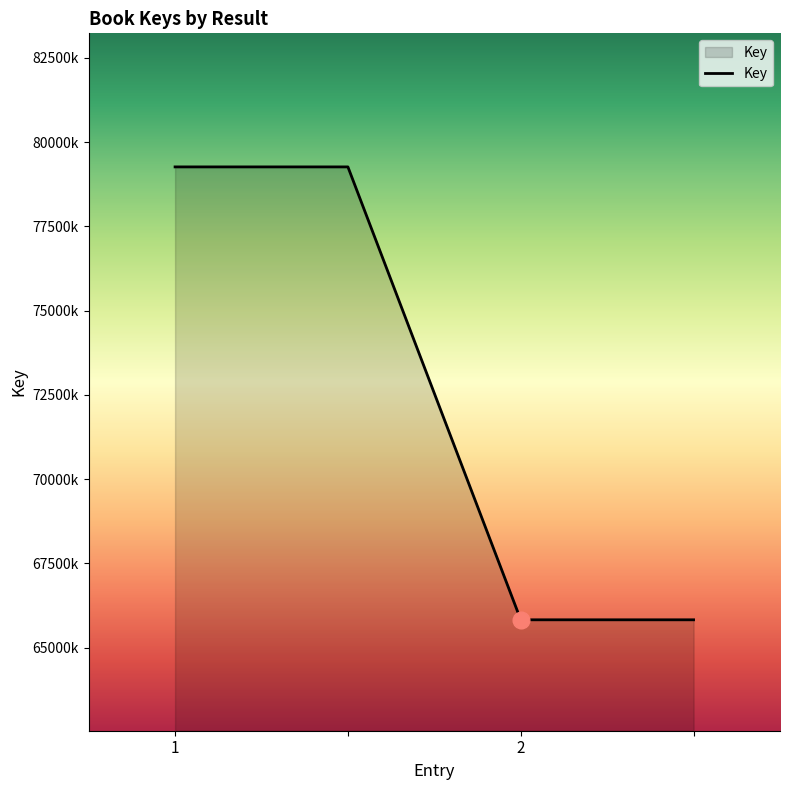

Does the chart display data point markers on the line(s)?

No